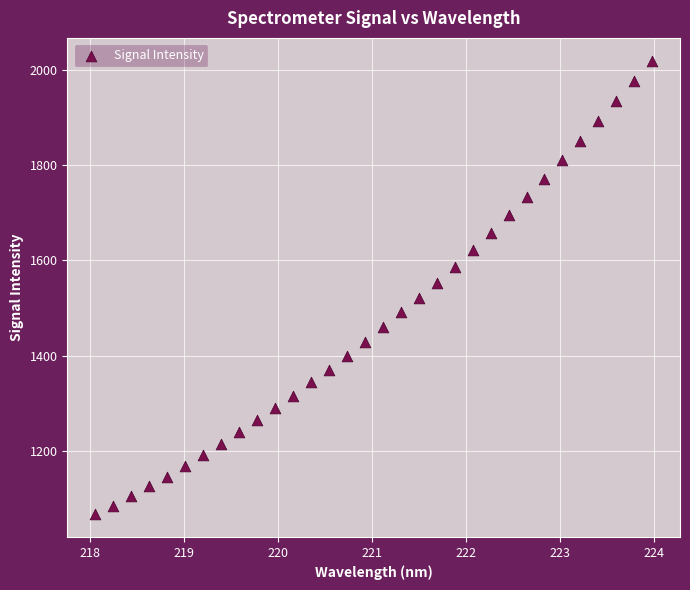

What is the range of X values (max minus min)?

5.9